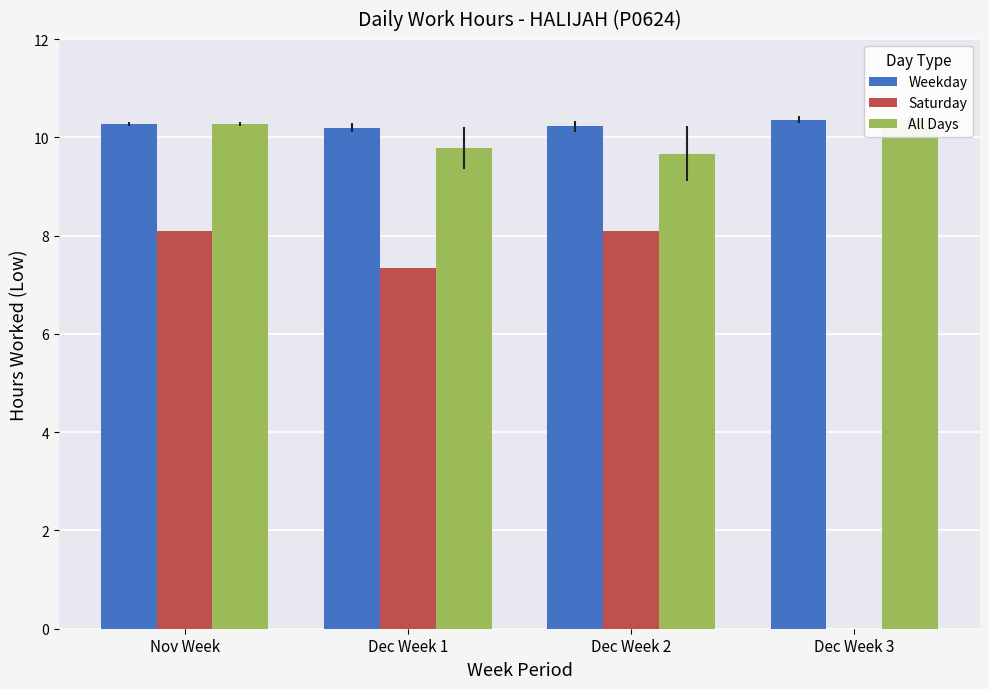

At how many categories does at least one series exceed 2?

4